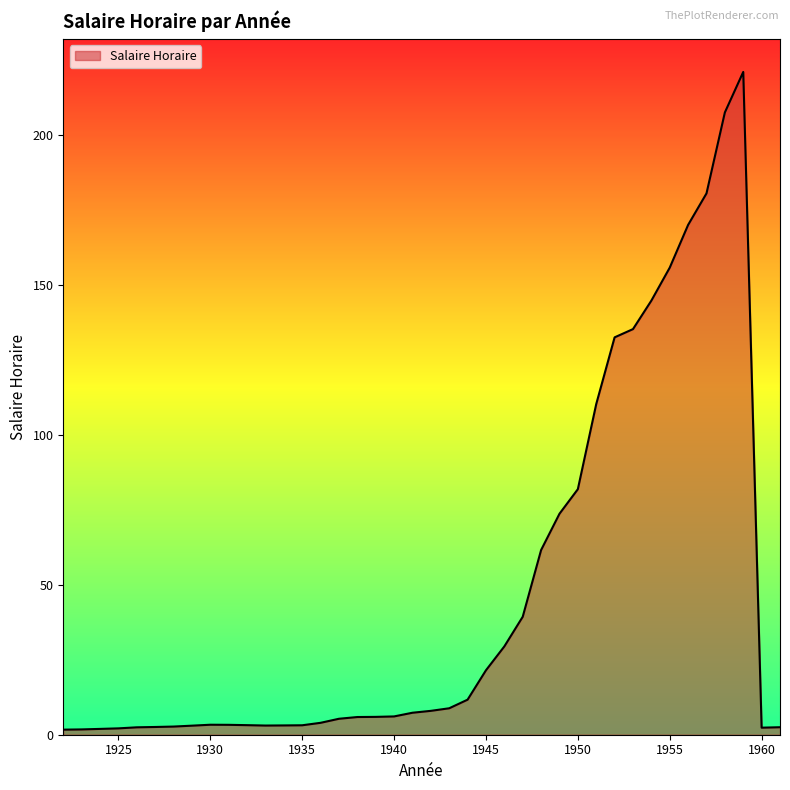

What is the maximum value shown in the chart?

221.0